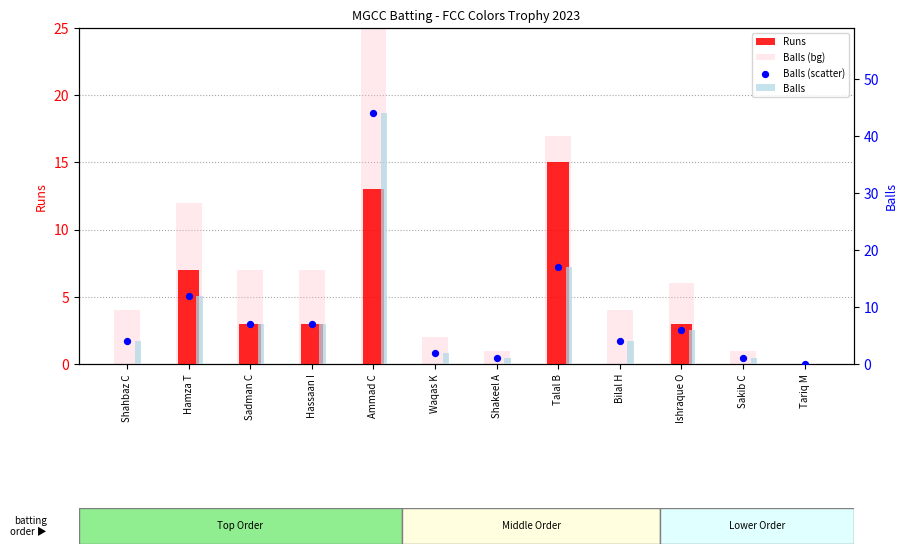

Is the value of Balls at Waqas K greater than the value of Balls (scatter) at Ishraque O?

No